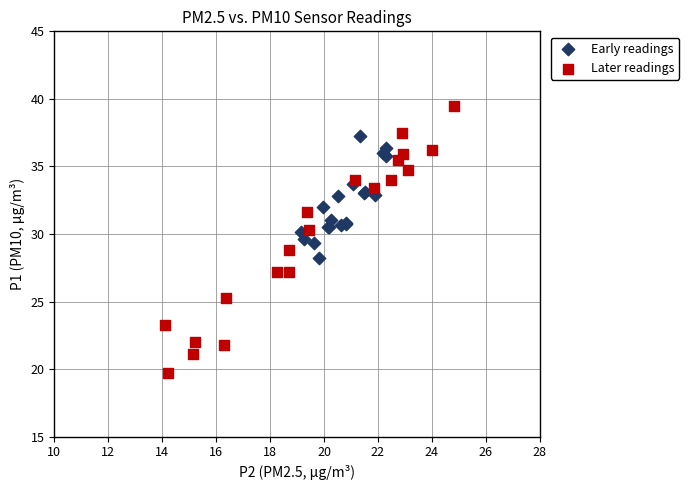

What are all the series names shown in the legend?

Early readings, Later readings